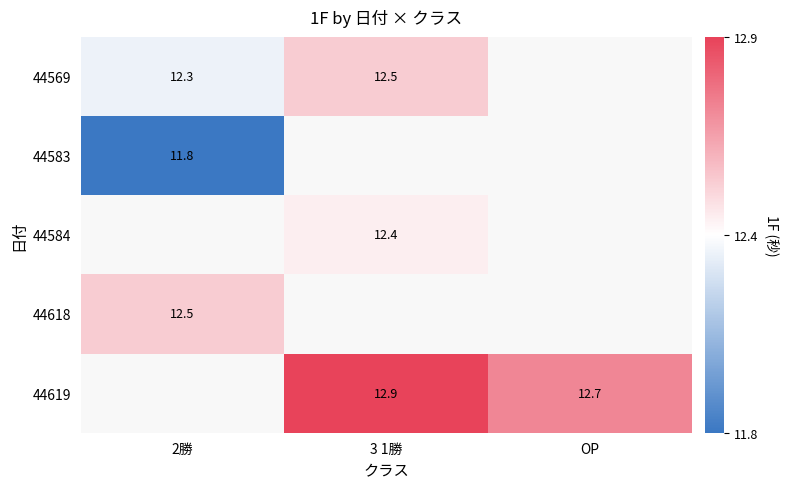

True or false: 44619 has a value of 6.5 at OP.

False